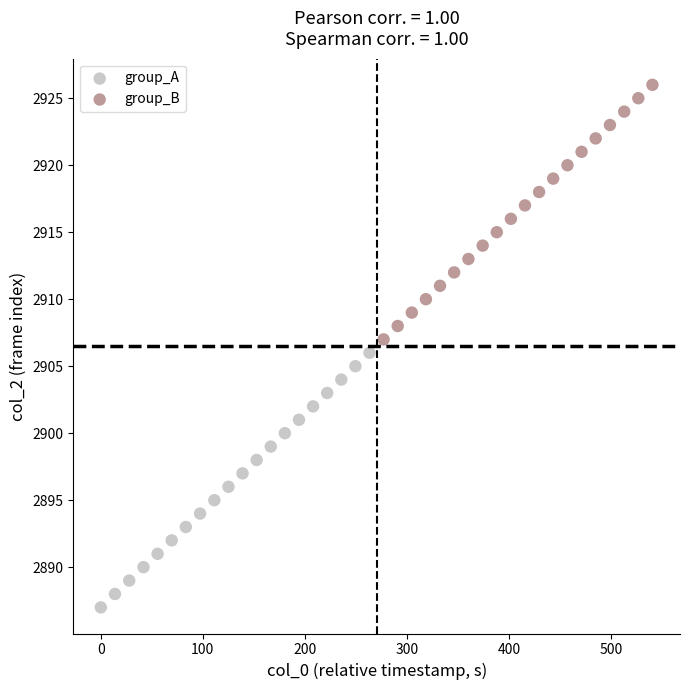

Which series reaches the minimum Y coordinate?

group_A